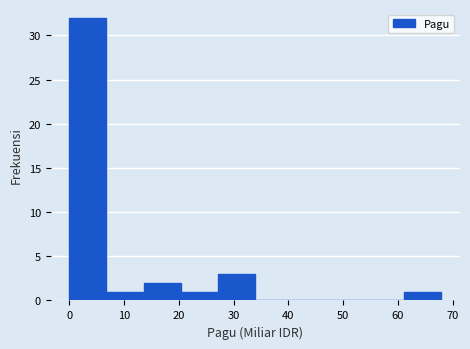

Reading left to right, transcribe this chart: for each bar, give the range it covers on the x-axis and its height. Neither the bar edges nor the heights are printed on the chart, so give them approximately, as read against the axes.

0 to 7: 32
7 to 14: 1
14 to 20: 2
20 to 27: 1
27 to 34: 3
34 to 41: 0
41 to 48: 0
48 to 54: 0
54 to 61: 0
61 to 68: 1